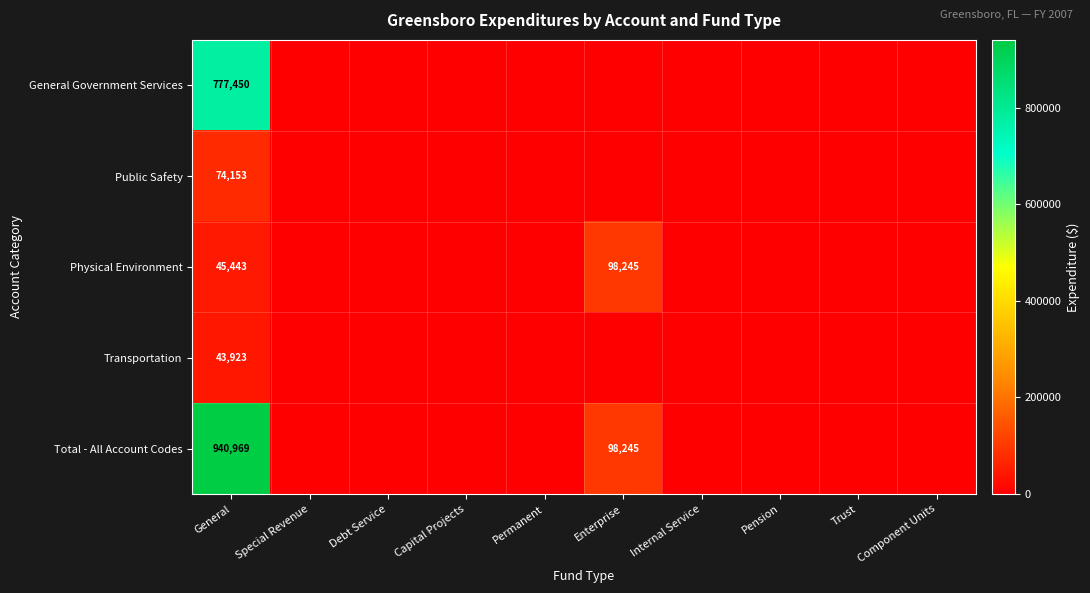

The Transportation series shows 73535 at General. True or false?

False